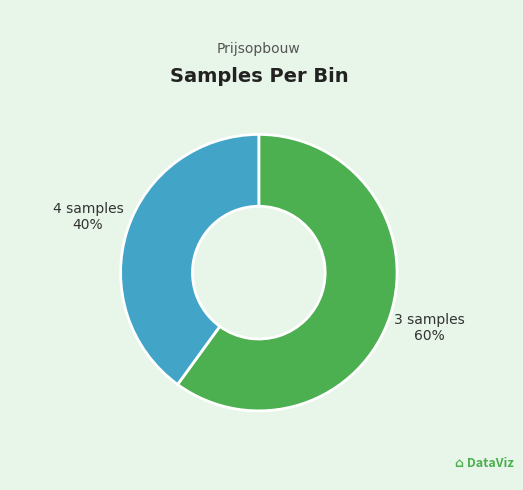

Which category has the biggest portion of the pie?

3 samples